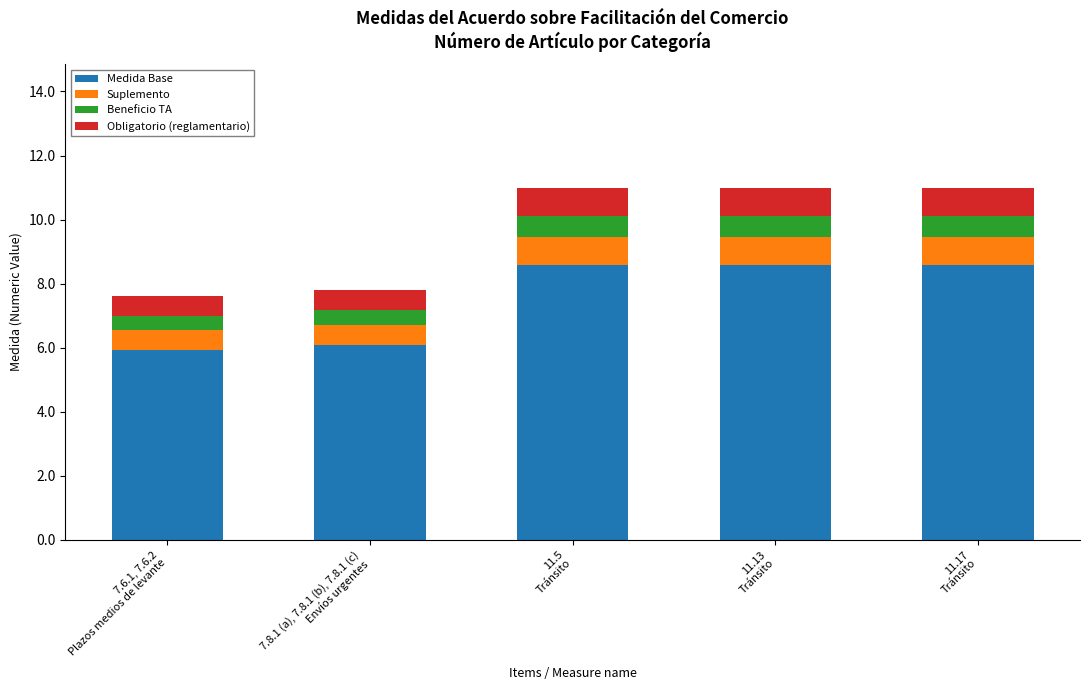

What is the lowest value of the Medida Base series?

5.9